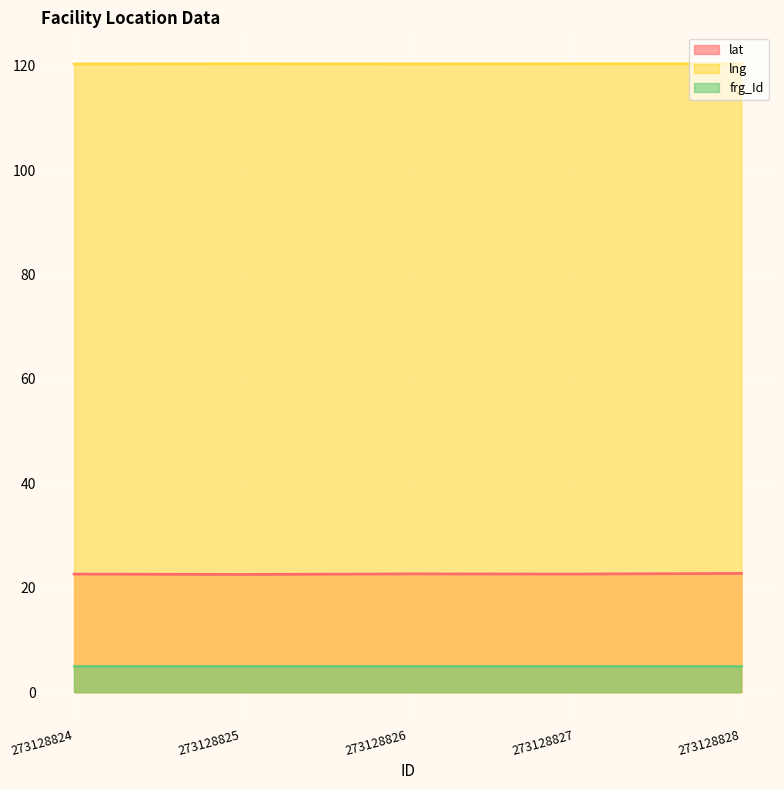

What are all the series names shown in the legend?

lat, lng, frg_Id